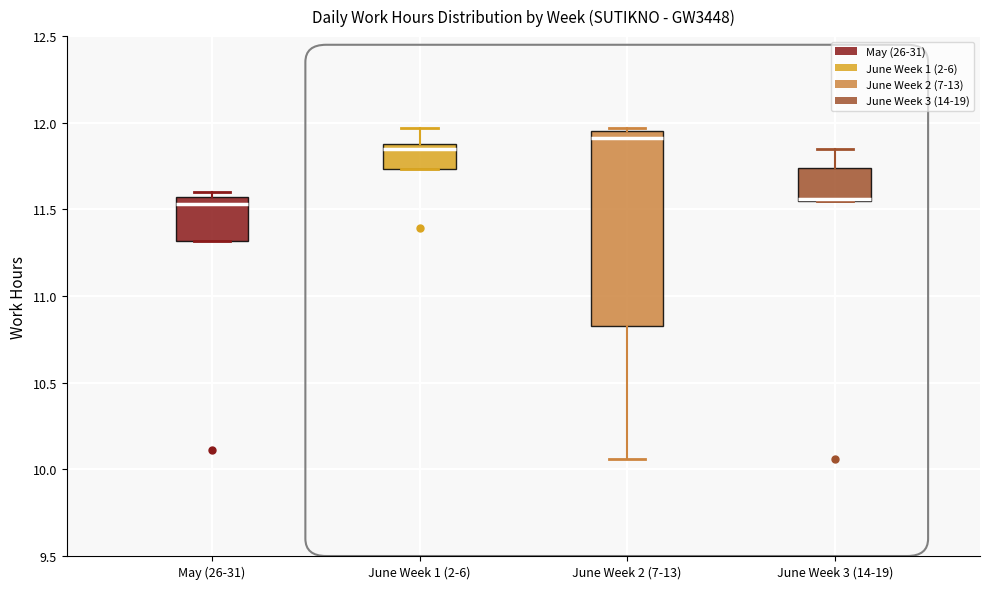

Reading left to right, transcribe this box plot: for each box, give where its median line is, the range the box spans, and where its two whiskers end, as read against the y-axis. The values are not printed on the chart, so give them approximately, as read against the axis.

May (26-31): median 11.55 (just below the box's upper edge), box 11.30 to 11.55, whiskers 11.30 to 11.60
June Week 1 (2-6): median 11.85, box 11.75 to 11.90, whiskers 11.75 to 11.95
June Week 2 (7-13): median 11.90, box 10.85 to 11.95, whiskers 10.05 to 11.95 (just above the box's upper edge)
June Week 3 (14-19): median 11.55 (drawn on the box's lower edge), box 11.55 to 11.75, whiskers 11.55 to 11.85